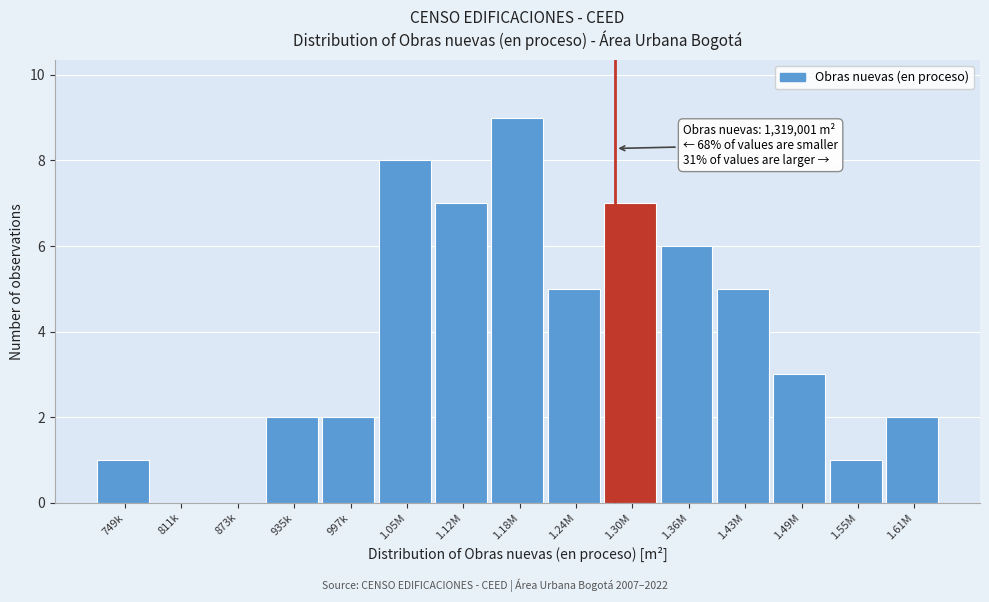

Reading left to right, extract all data points from this chart.

749k=1	811k=0	873k=0	935k=2	997k=2	1.05M=8	1.12M=7	1.18M=9	1.24M=5	1.30M=7	1.36M=6	1.43M=5	1.49M=3	1.55M=1	1.61M=2